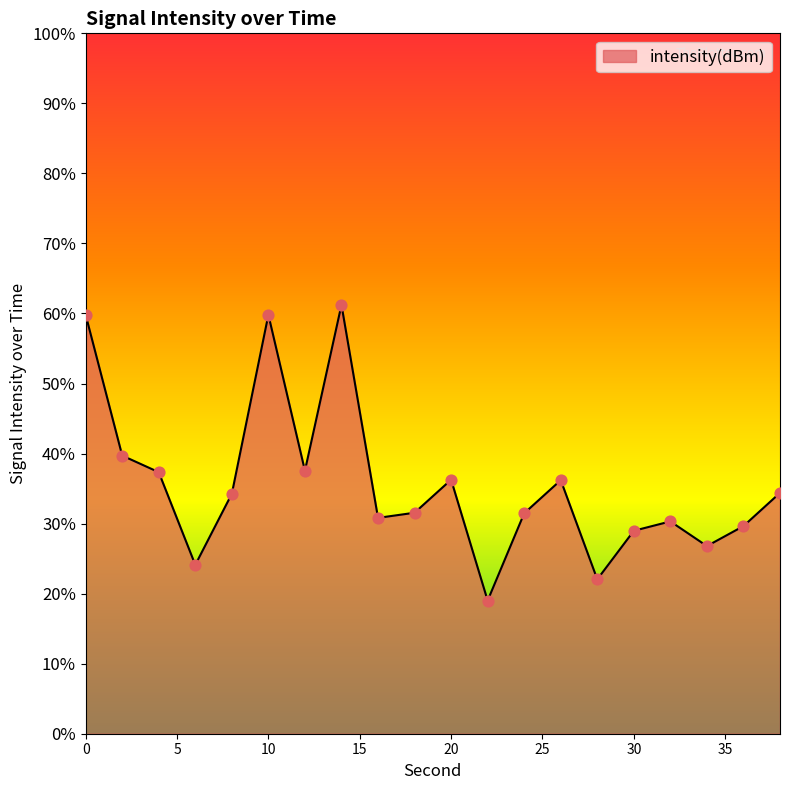

What is the difference between the maximum and minimum values?

42.2